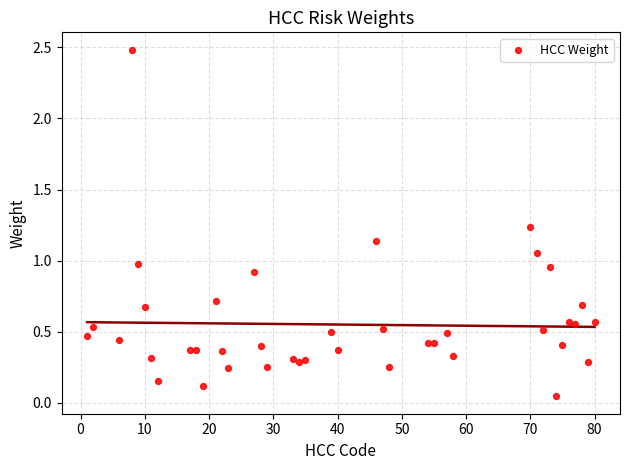

What is the range of X values (max minus min)?

79.0